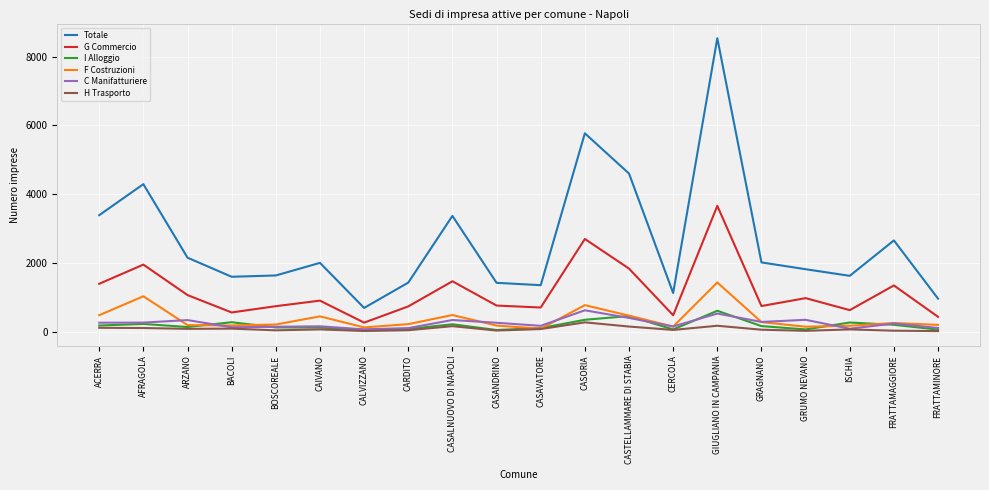

What position from the left is CALVIZZANO?

7